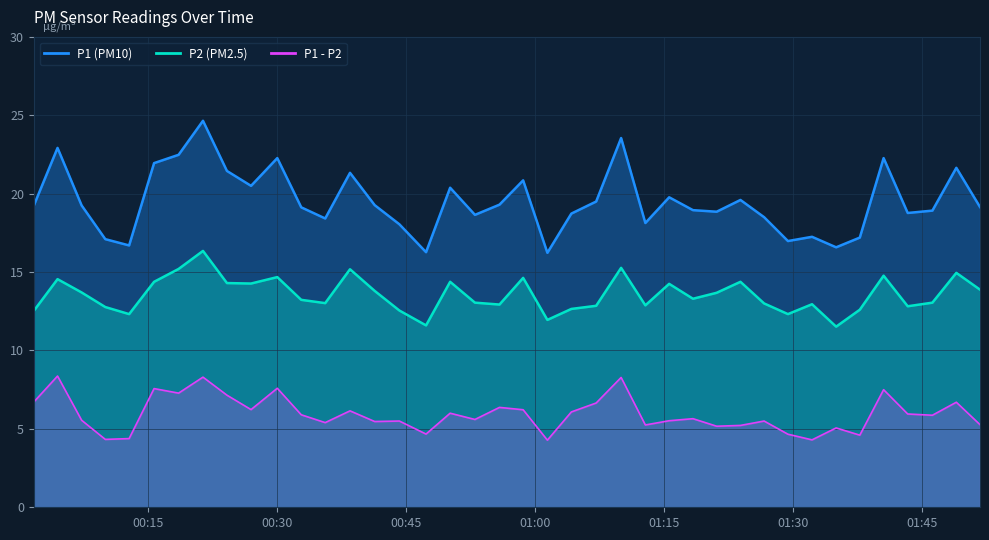

Which series has the largest total across all categories?

P1